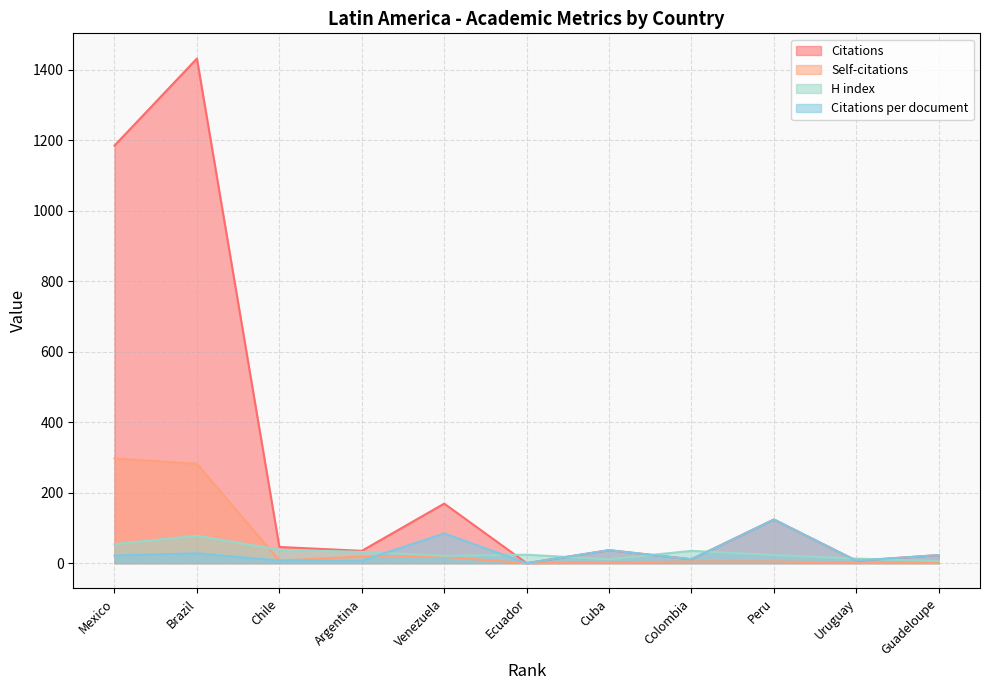

Between Uruguay and Mexico, which series saw the biggest shift?

Citations